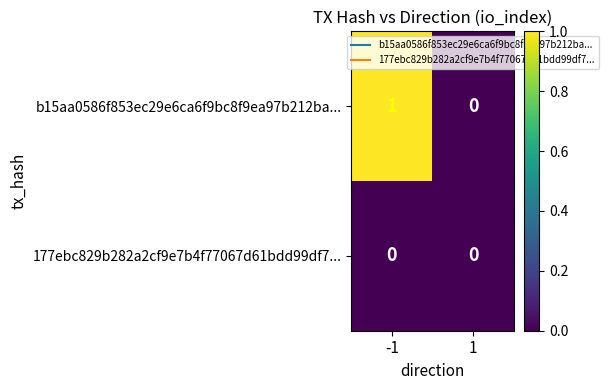

Which series has the widest spread of values?

b15aa0586f853ec29e6ca6f9bc8f9ea97b212ba...